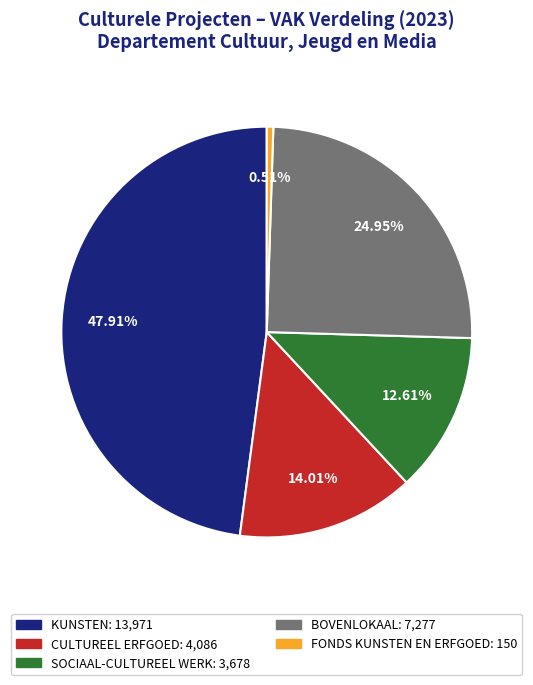

Rank the categories by value from lowest to highest.

FONDS KUNSTEN EN ERFGOED, SOCIAAL-CULTUREEL WERK, CULTUREEL ERFGOED, BOVENLOKAAL, KUNSTEN